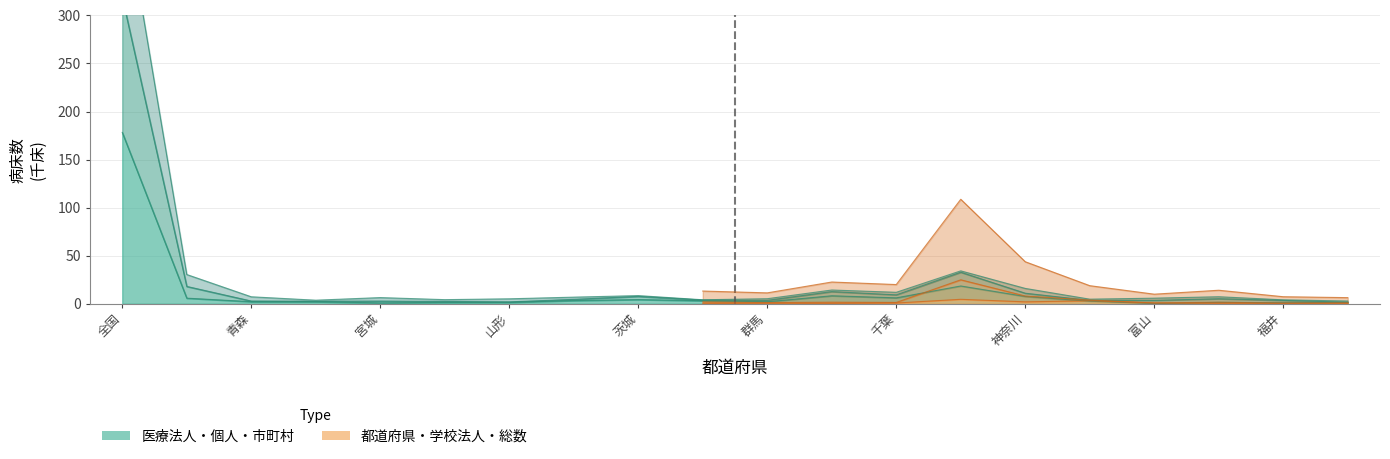

True or false: 個人 and 総数 intersect in this chart.

False